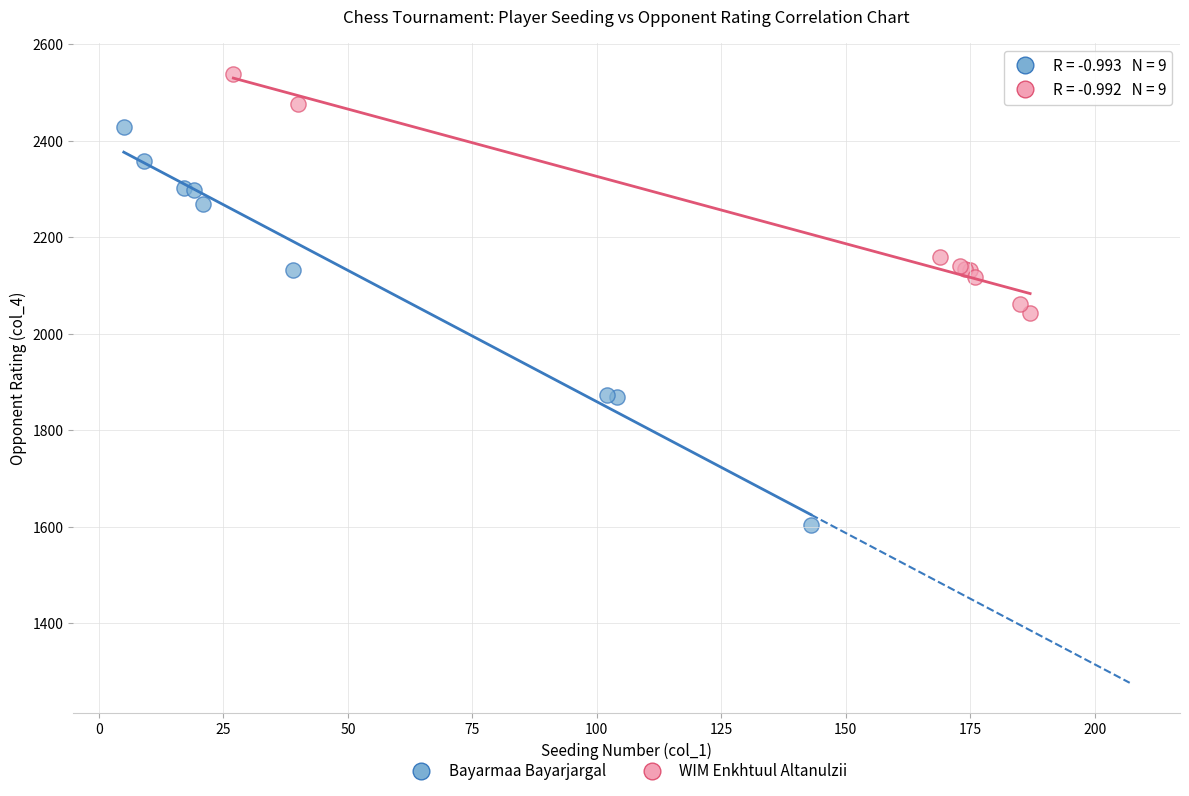

Which series has the largest Y range (max minus min)?

Bayarmaa Bayarjargal